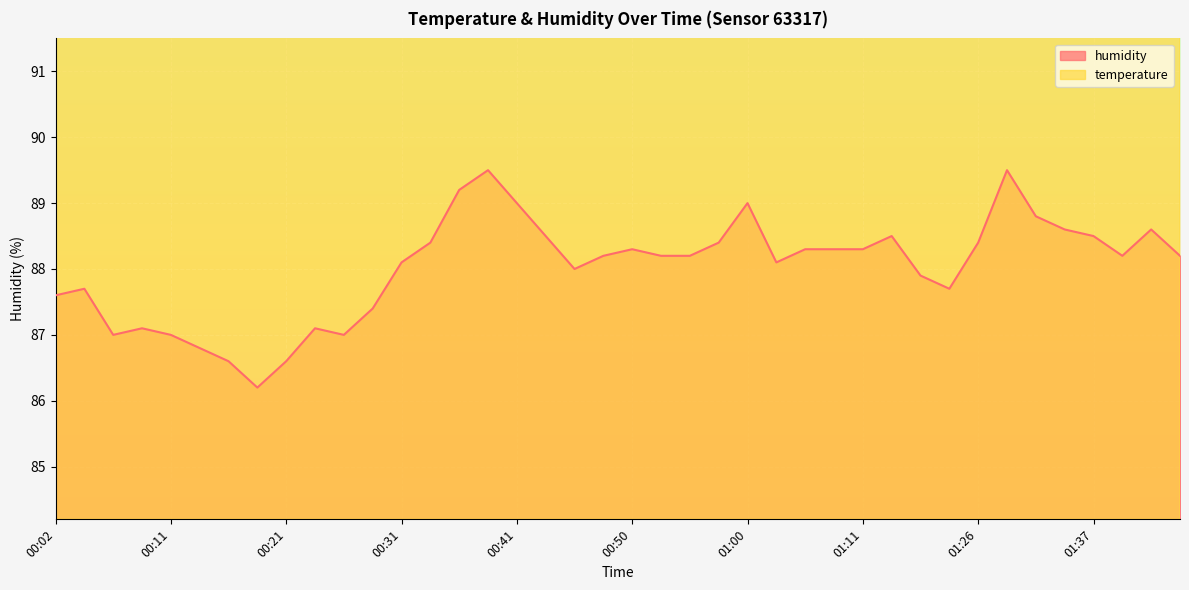

Which series has the widest spread of values?

humidity